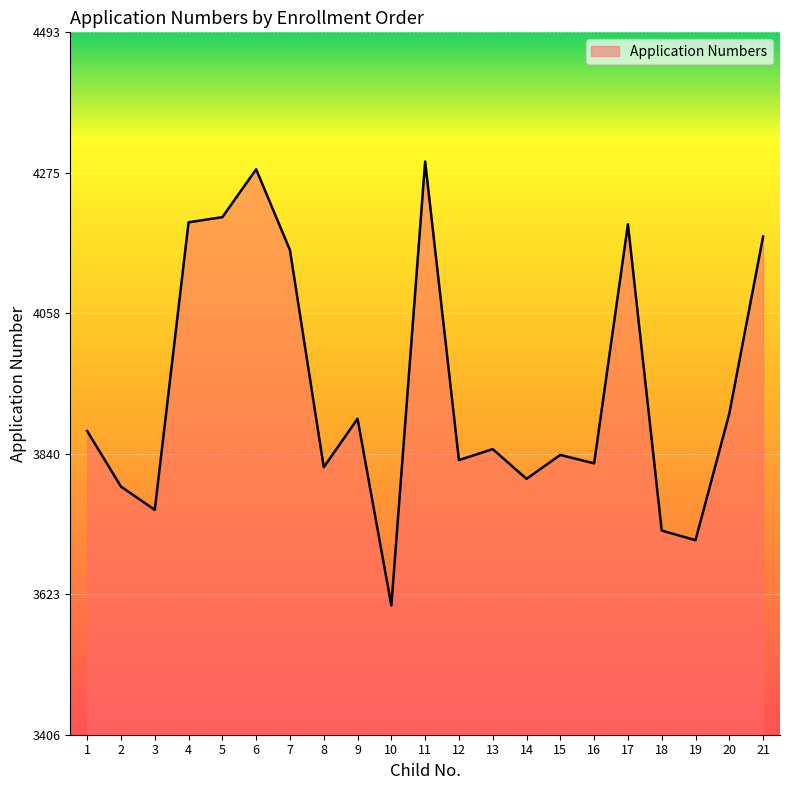

At which category does the chart reach its peak across all series?

11